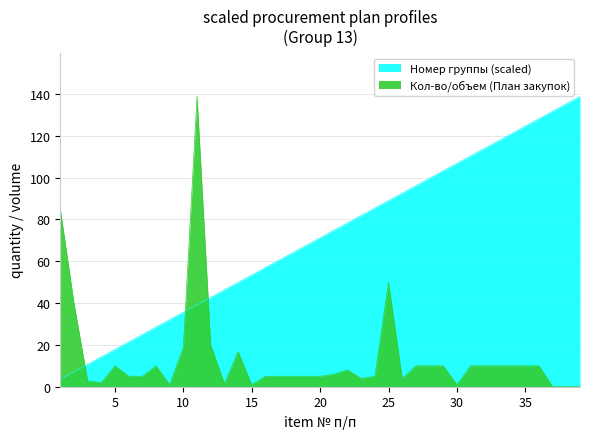

Read the Кол-во/объем (План закупок) value at 35.

10.0